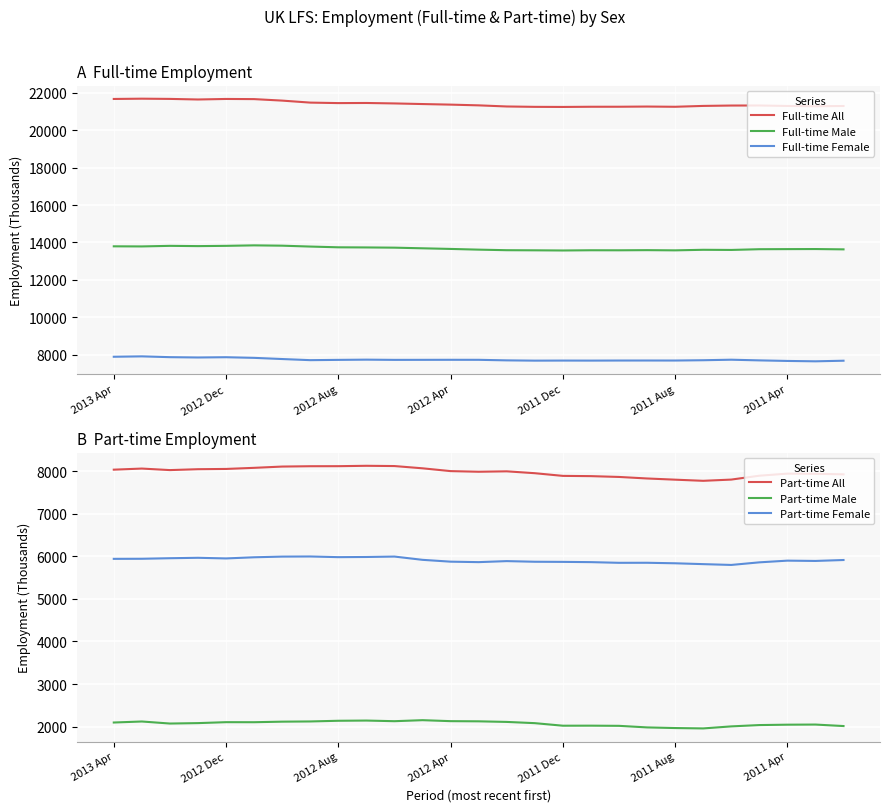

What is the lowest value of the Full-time All series?

21250